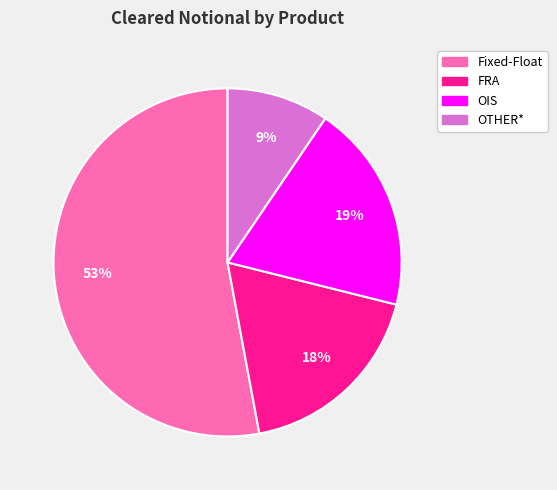

Which category has the biggest portion of the pie?

Fixed-Float